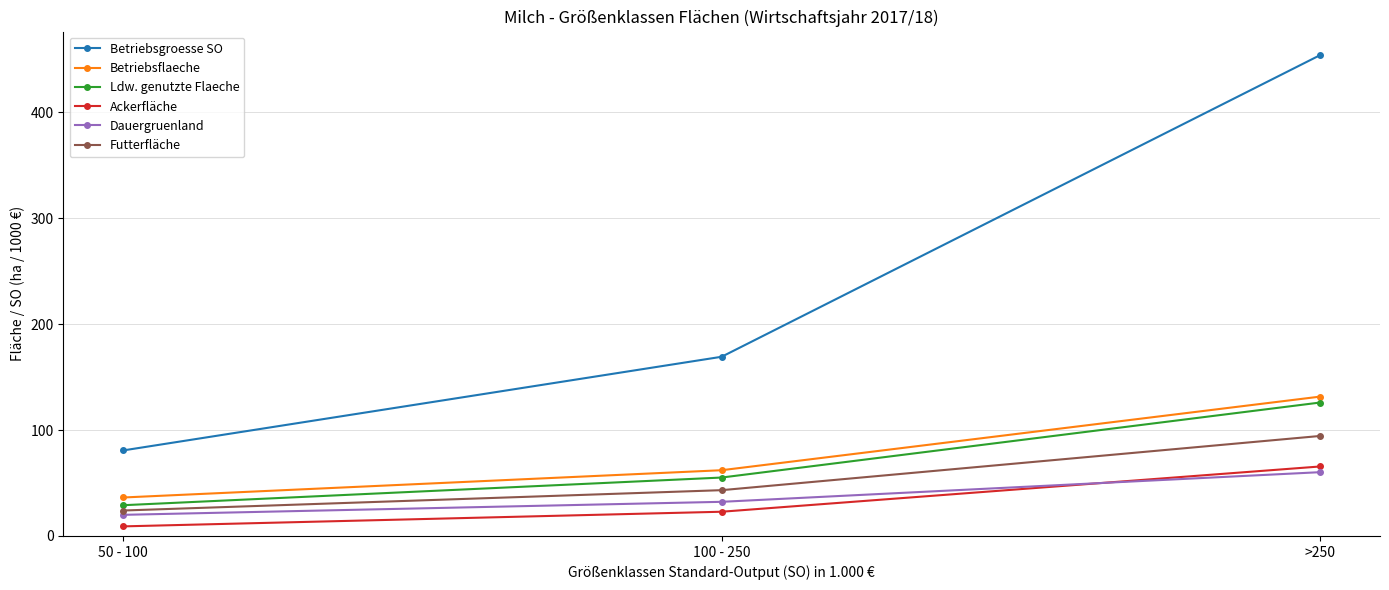

The Ackerfläche series shows 41.1 at 100 - 250. True or false?

False